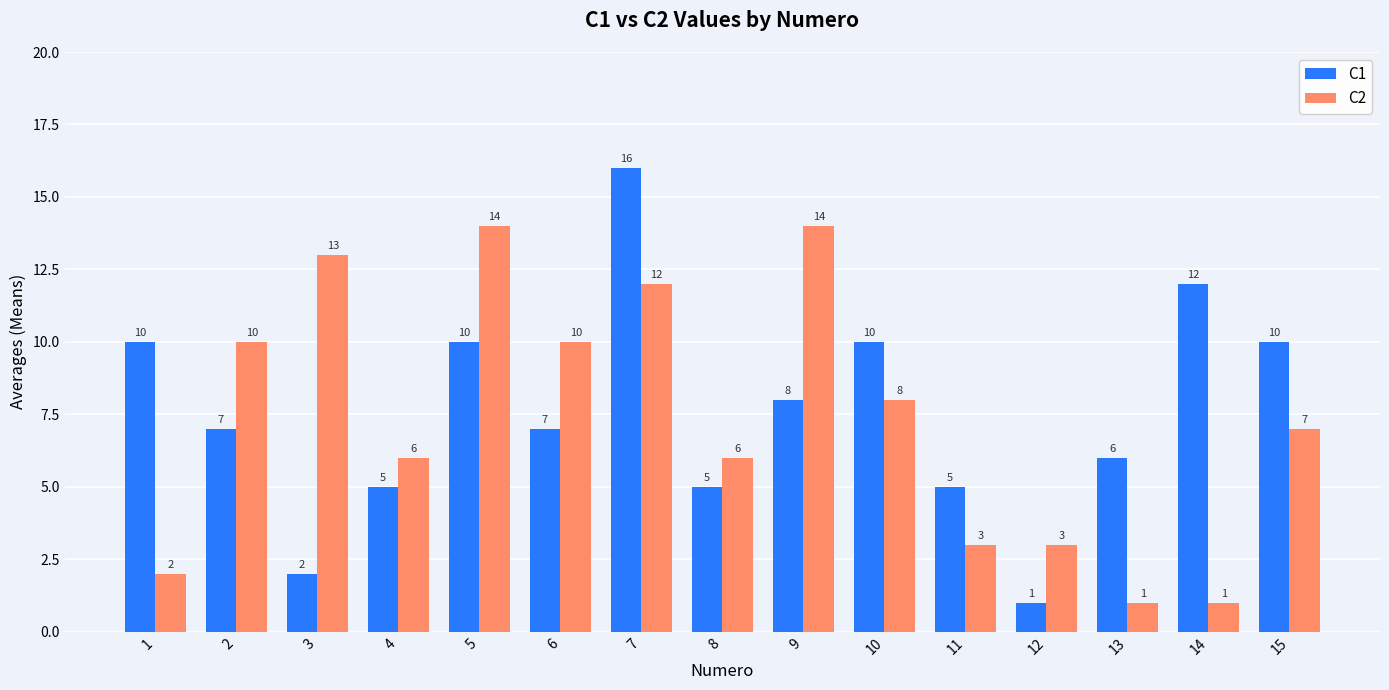

What is the sum of all C2 values?

110